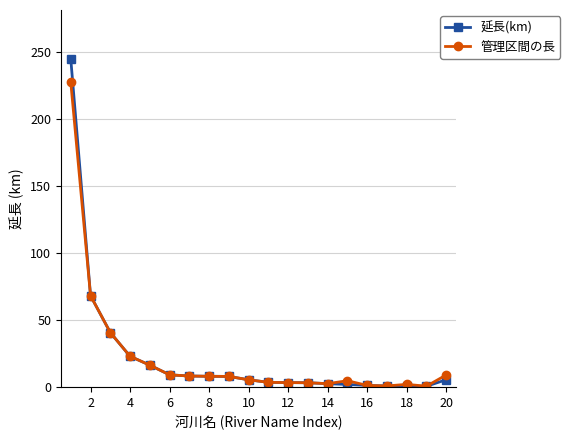

What is the value of the 管理区間の長 point at the 6th from the left?

9.2